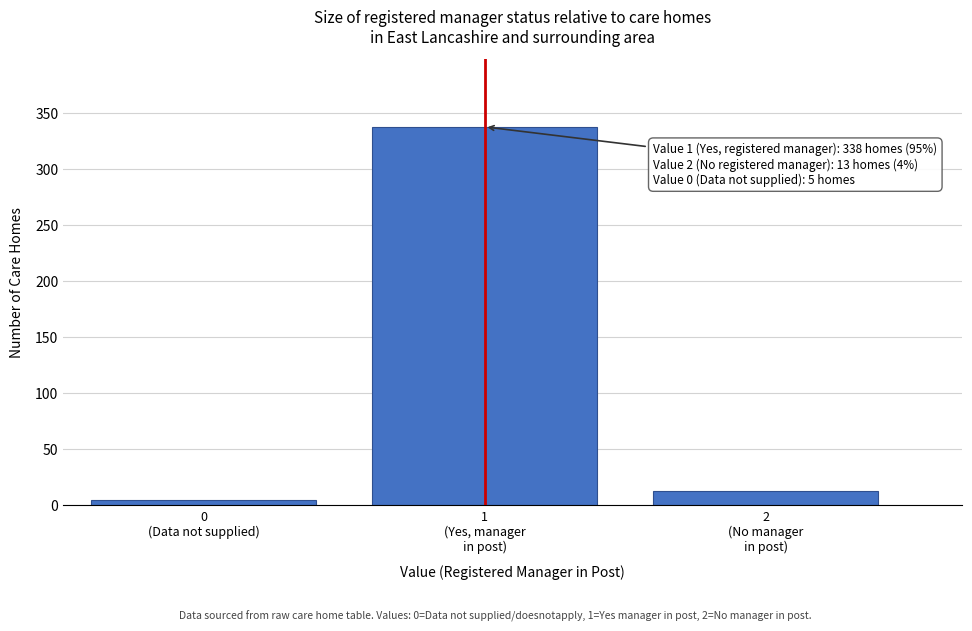

Reading right to left, what are all the values shown in this chart?

13	338	5